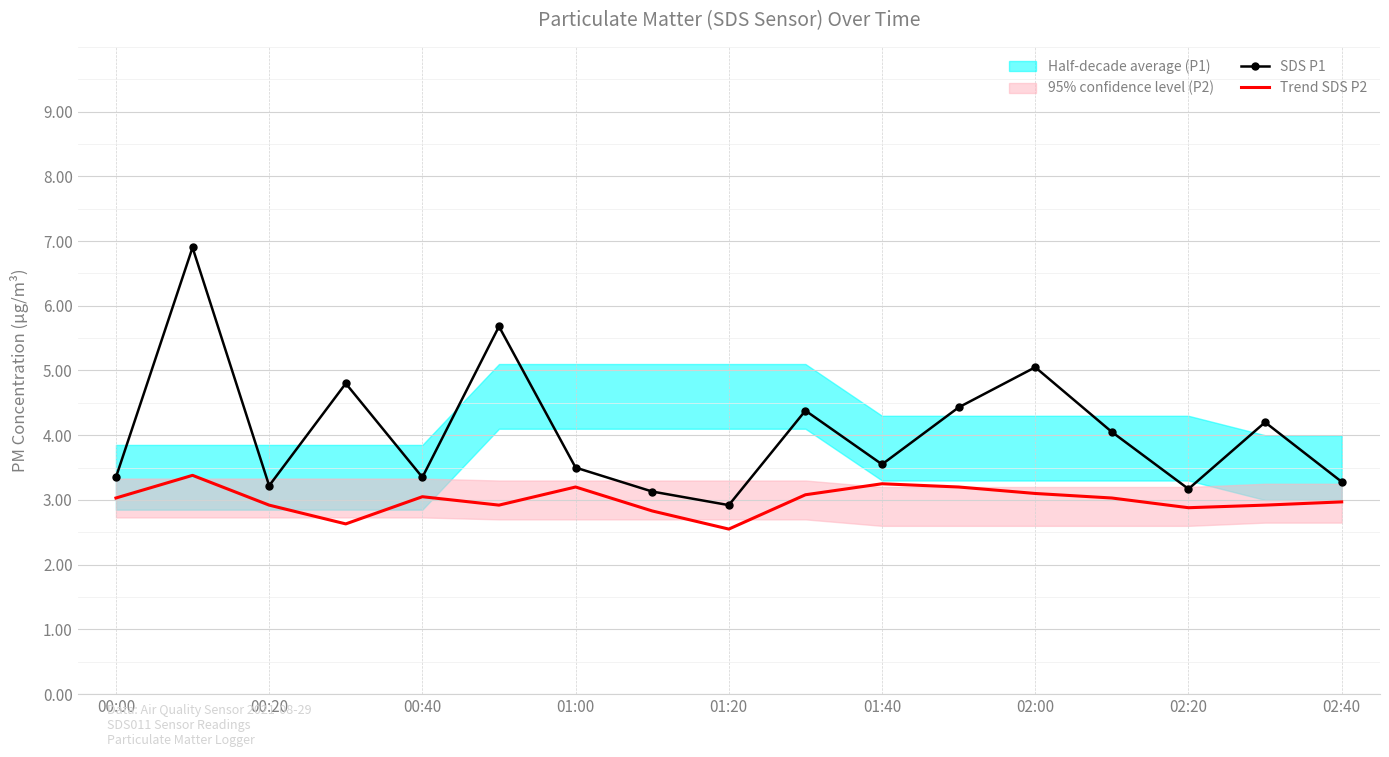

True or false: SDS P1 and Trend SDS P2 intersect in this chart.

False